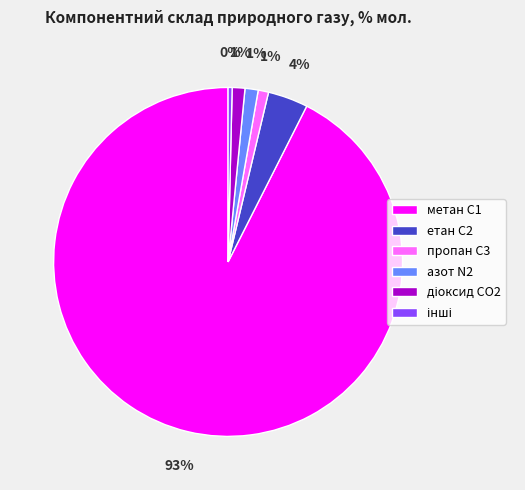

Which has a higher value, етан С2 or пропан С3?

етан С2